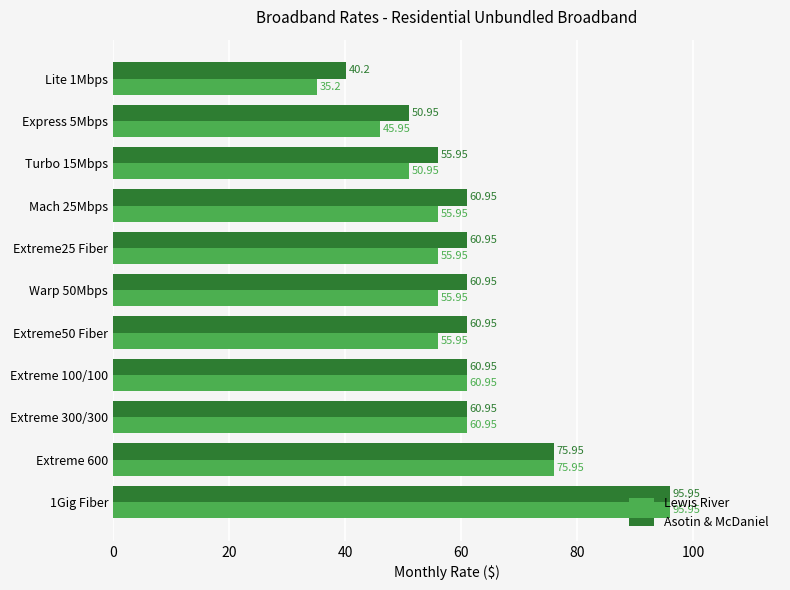

What is the average value of the Asotin & McDaniel series?

62.2